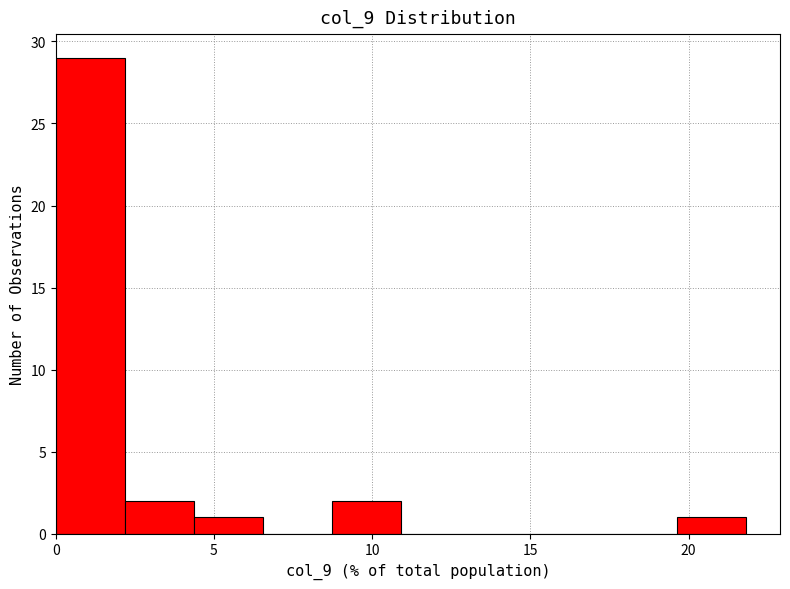

What is the height of the bar covering 0.0 to 2.0 on the x-axis? Neither the bar edges nor the heights are printed on the chart, so give them approximately, as read against the axes.

29